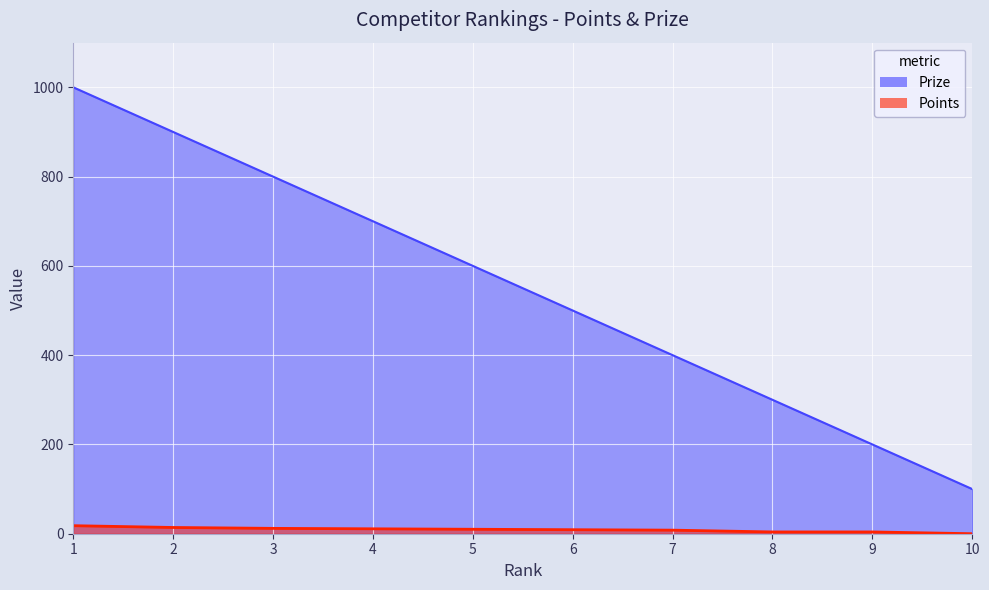

True or false: Points has more than 1 points higher than both neighbors.

False